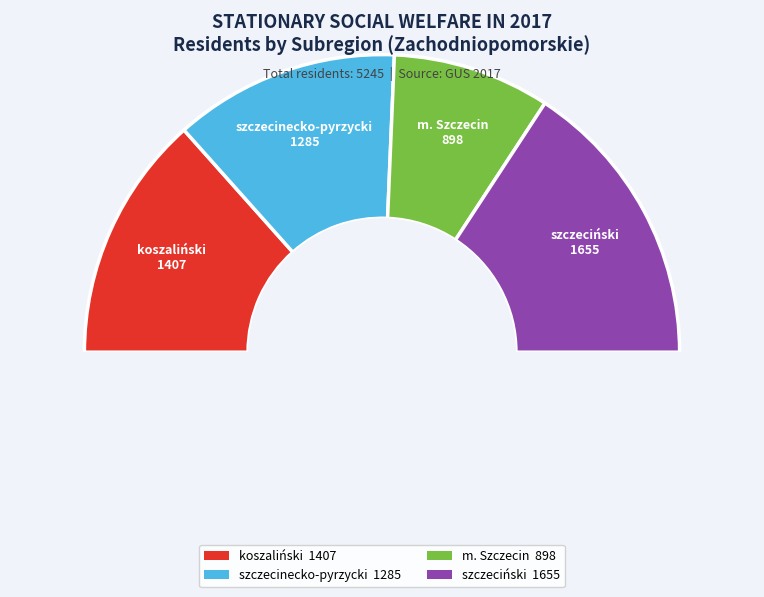

Is there a majority slice in this chart?

No